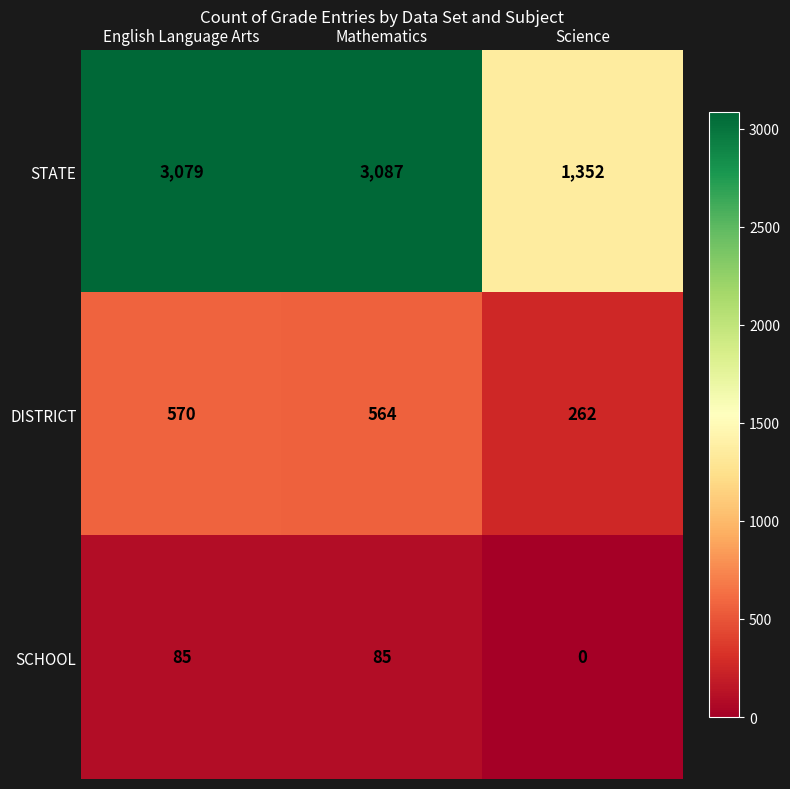

Is it true that DISTRICT equals 1002 at Mathematics?

False